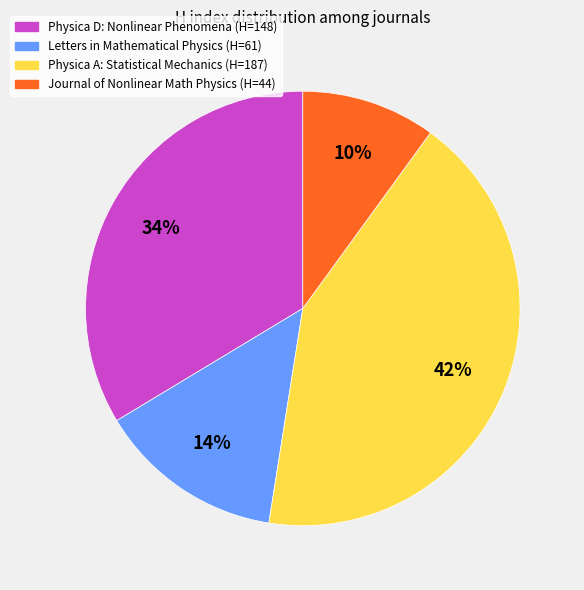

To the nearest percent, what is the average slice percentage?

25%